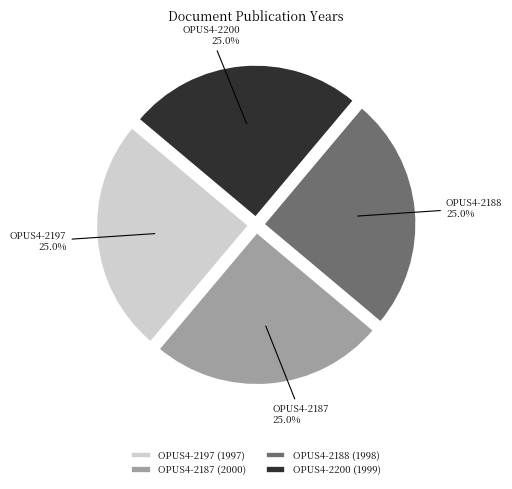

Approximately how many times larger is the value at OPUS4-2200 compared to OPUS4-2188?

1.0